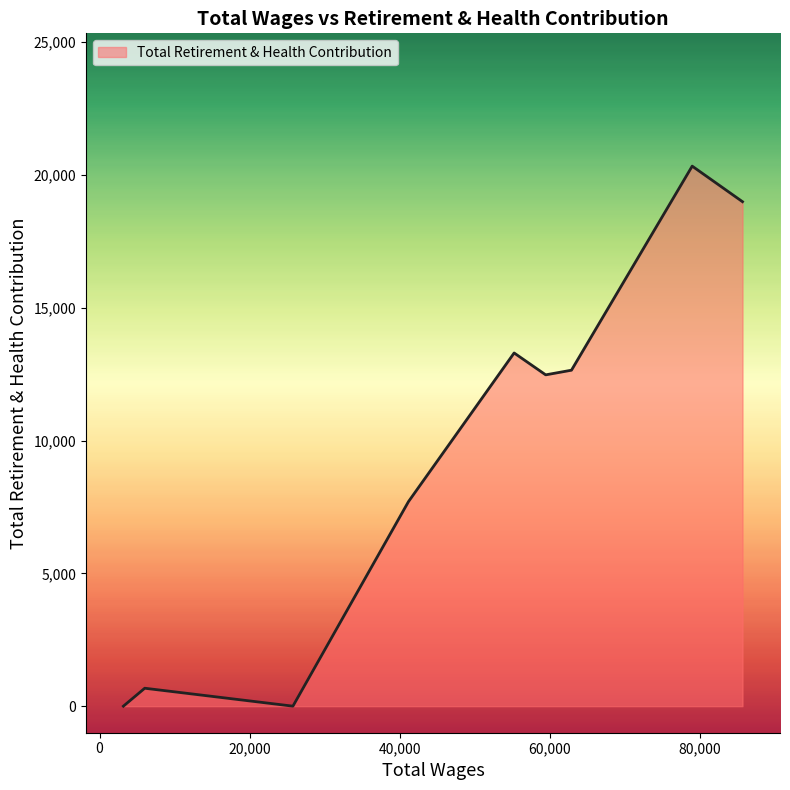

What is the maximum value shown in the chart?

20332